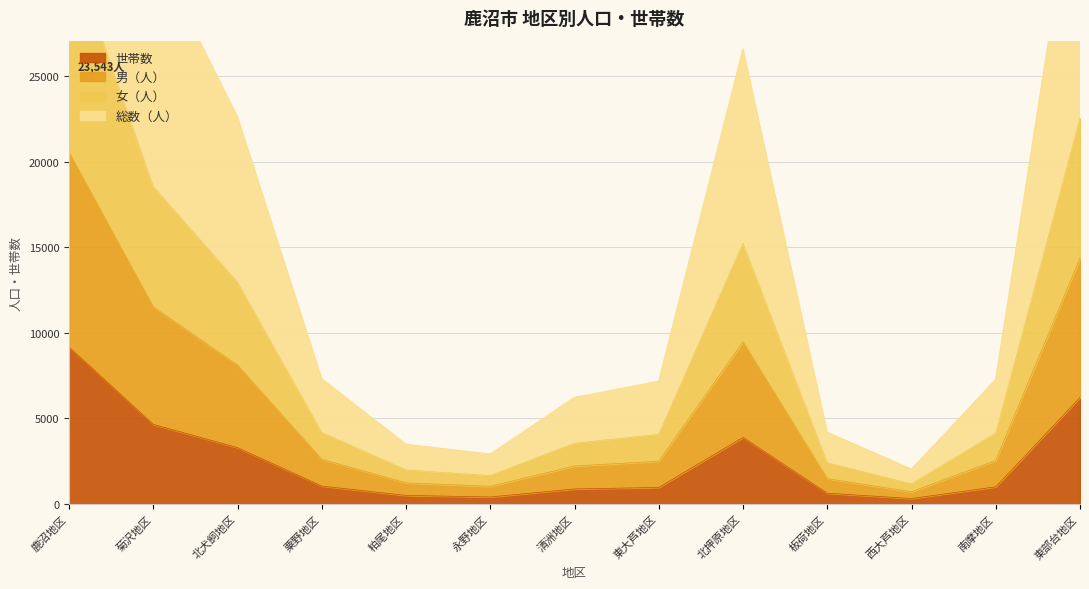

The value of 世帯数 at 北押原地区 is 2199. True or false?

False